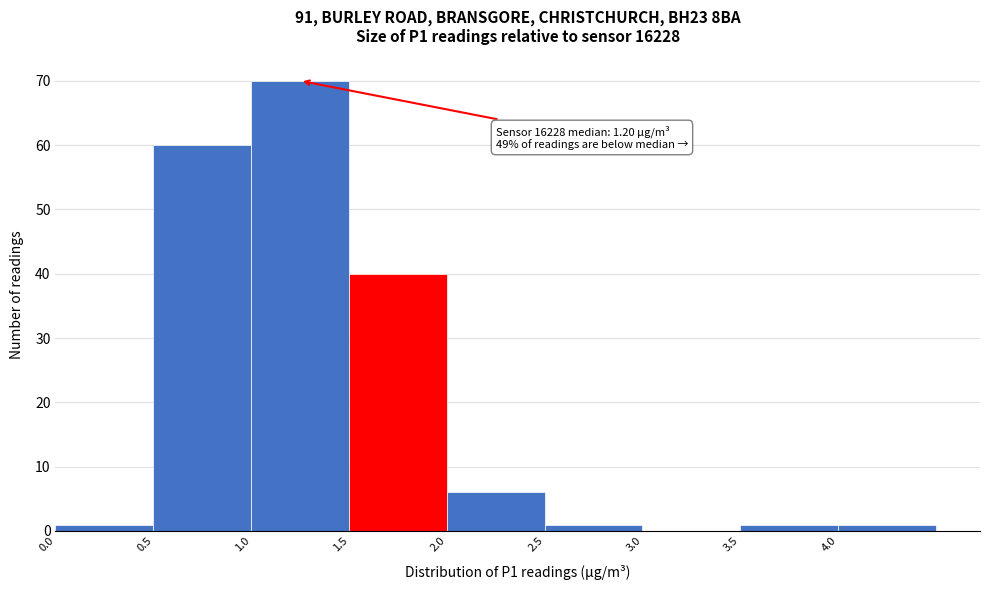

Over which range of the x-axis is the bar tallest?

1.0 to 1.5